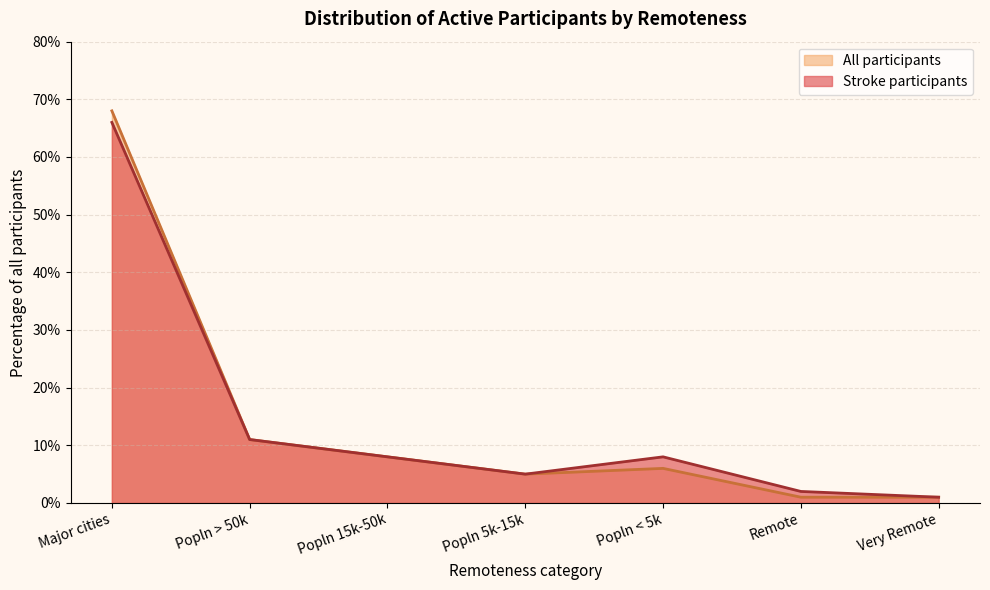

True or false: All participants and Stroke participants cross at least once.

False